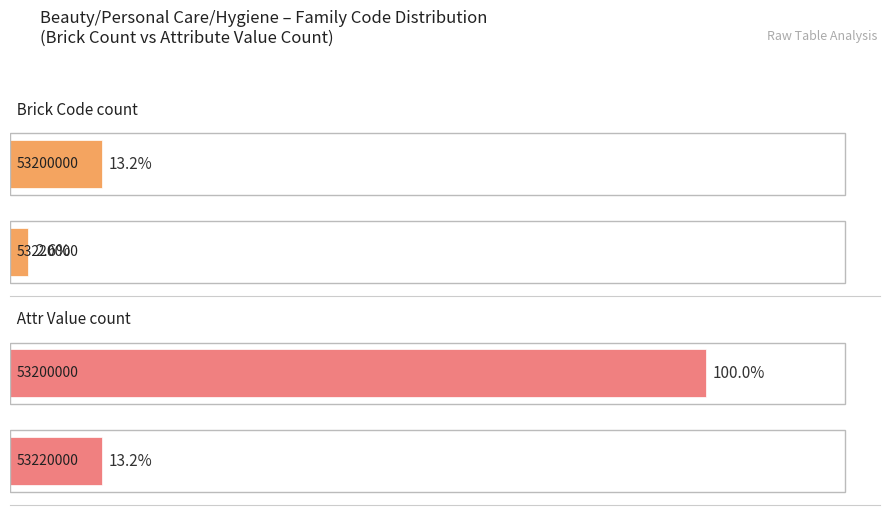

The Class Code series shows 29381889 at Body Massage Variety. True or false?

False